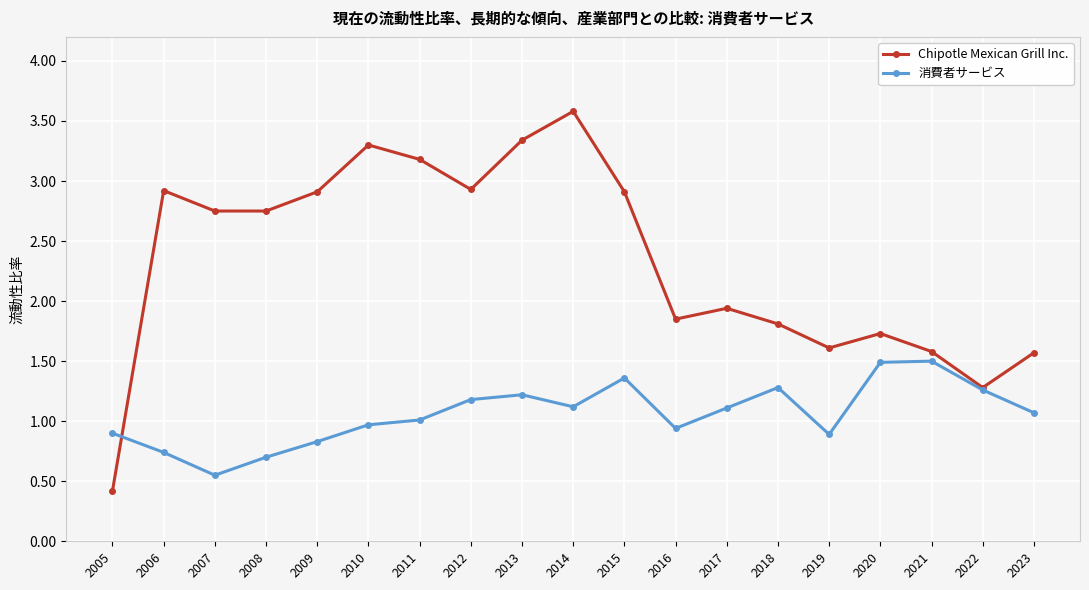

List the series in order of their peak value, highest first.

Chipotle Mexican Grill Inc., 消費者サービス